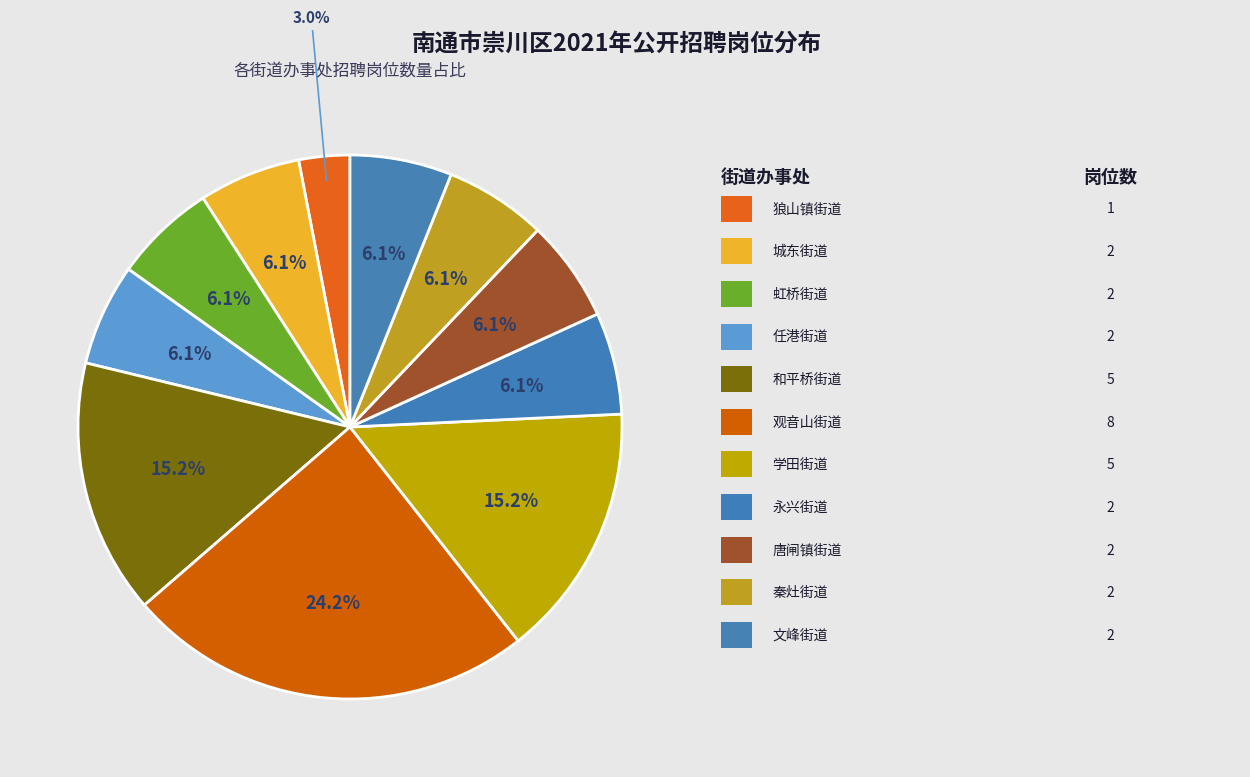

How many segments does this pie chart have?

11